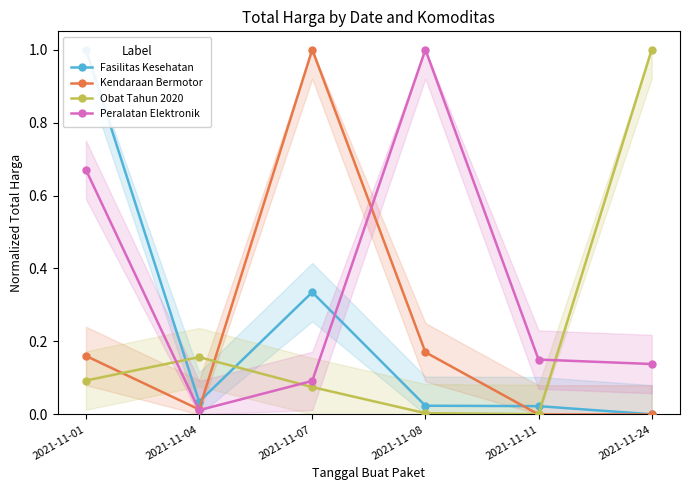

How many series are shown in this chart?

4